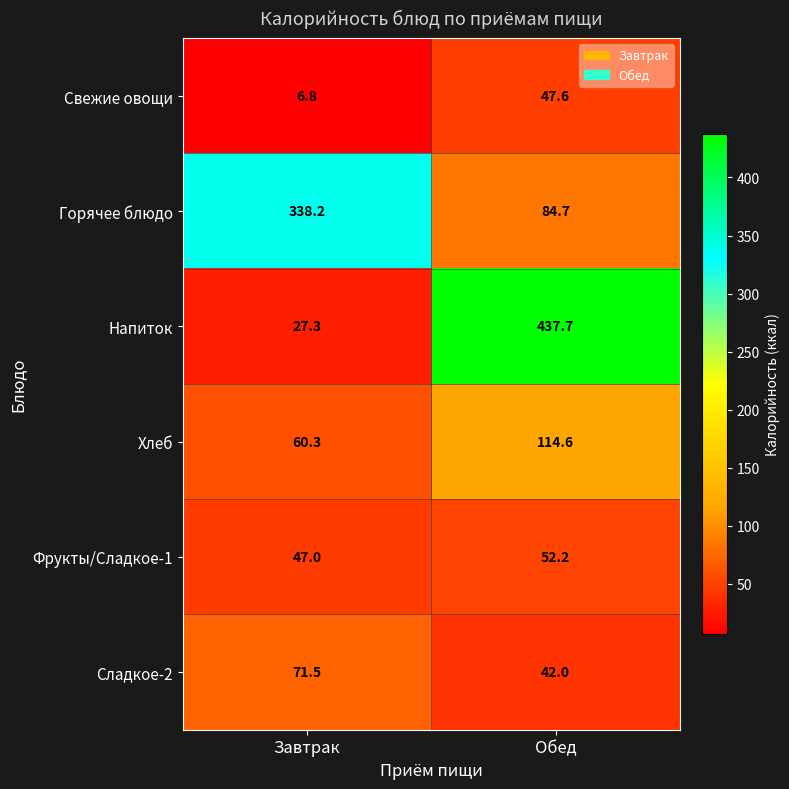

What is the approximate value of Свежие овощи at Обед?

47.6